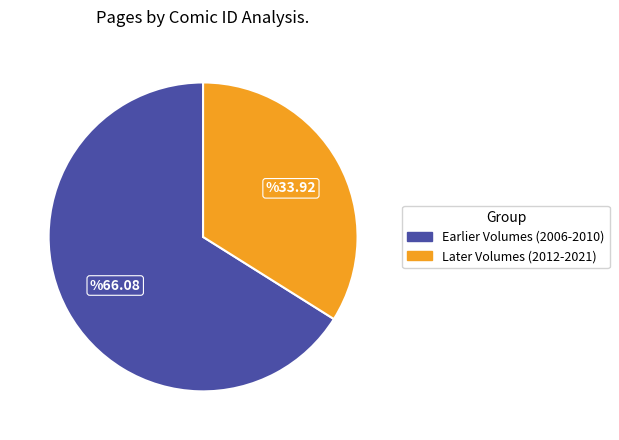

How many slices are in this pie chart?

2